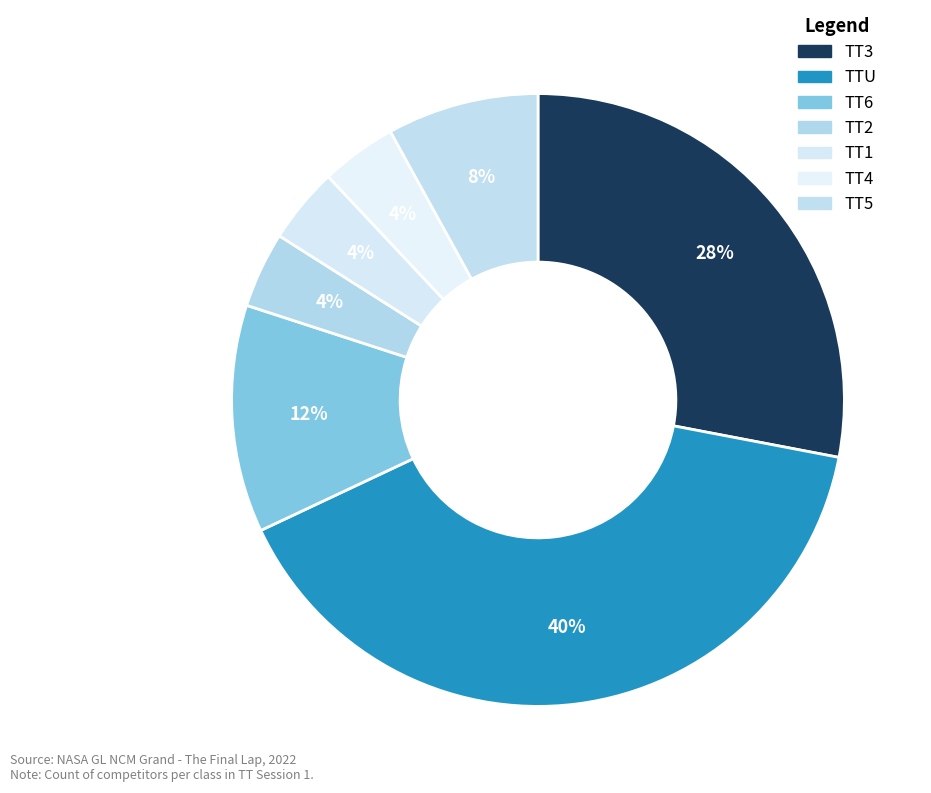

True or false: TT2 accounts for 4% of the total.

True